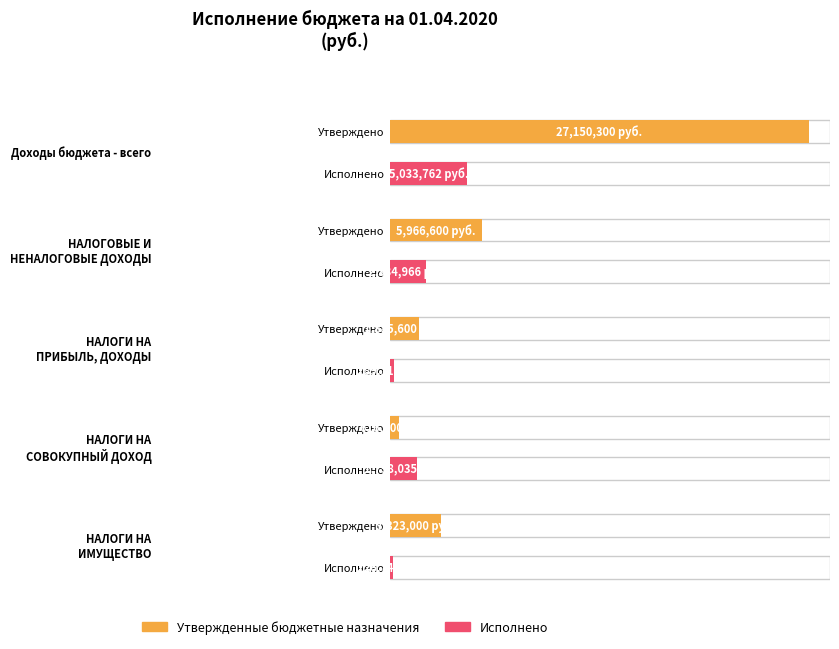

Reading left to right, transcribe all the data shown in this chart.

Утвержденные бюджетные назначения: 27150300.0	5966600.0	1885600.0	616100.0	3323000.0
Исполнено: 5033761.7	2334966.4	289110.3	1798035.2	226747.4